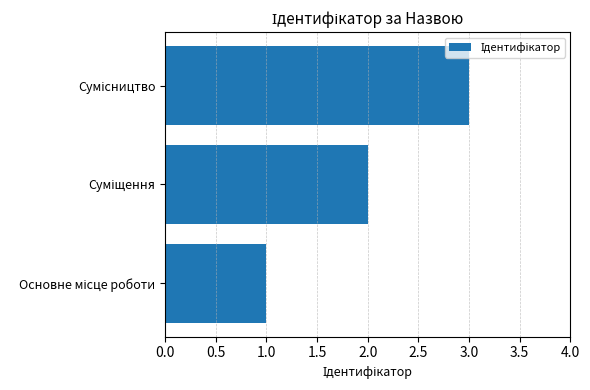

What is the maximum value shown in the chart?

3